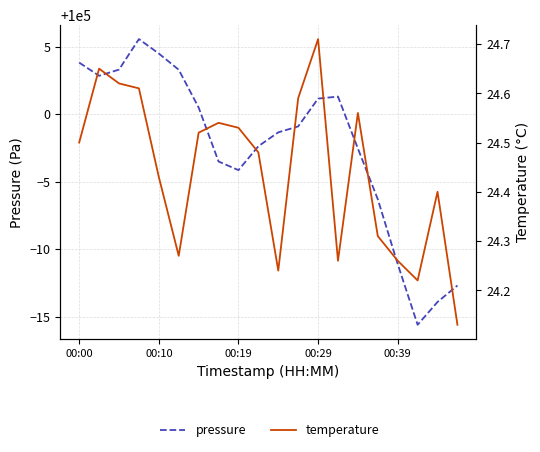

Rank the series at 11 from lowest to highest value.

temperature, pressure